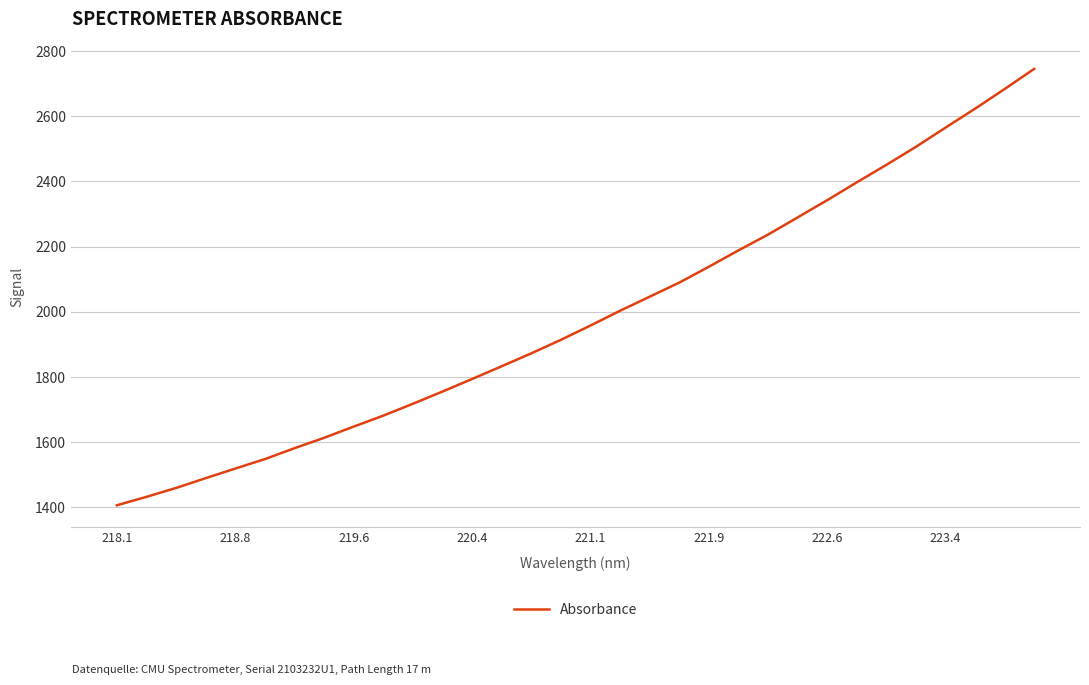

What is the difference between the maximum and minimum values?

1338.4